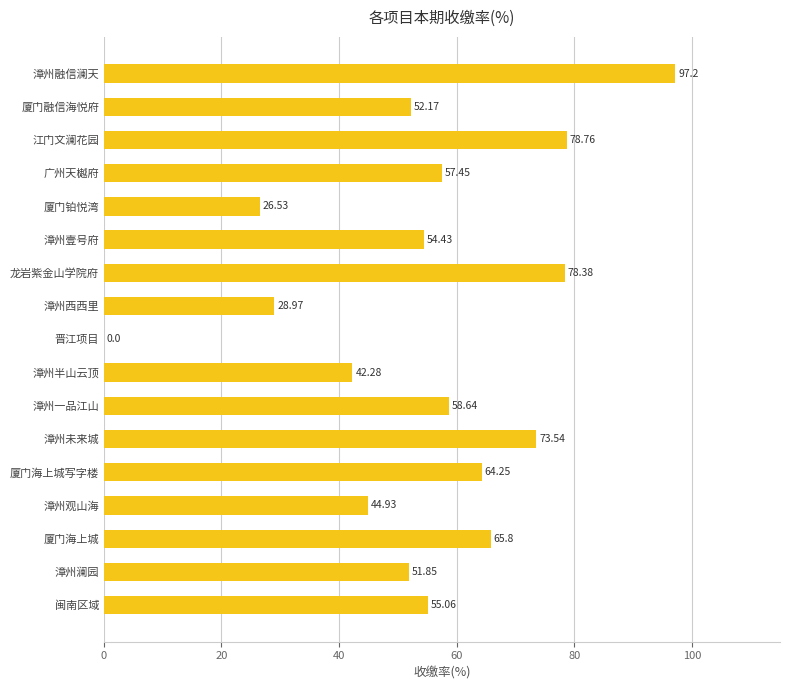

At which label is the value closest to 48?

漳州观山海